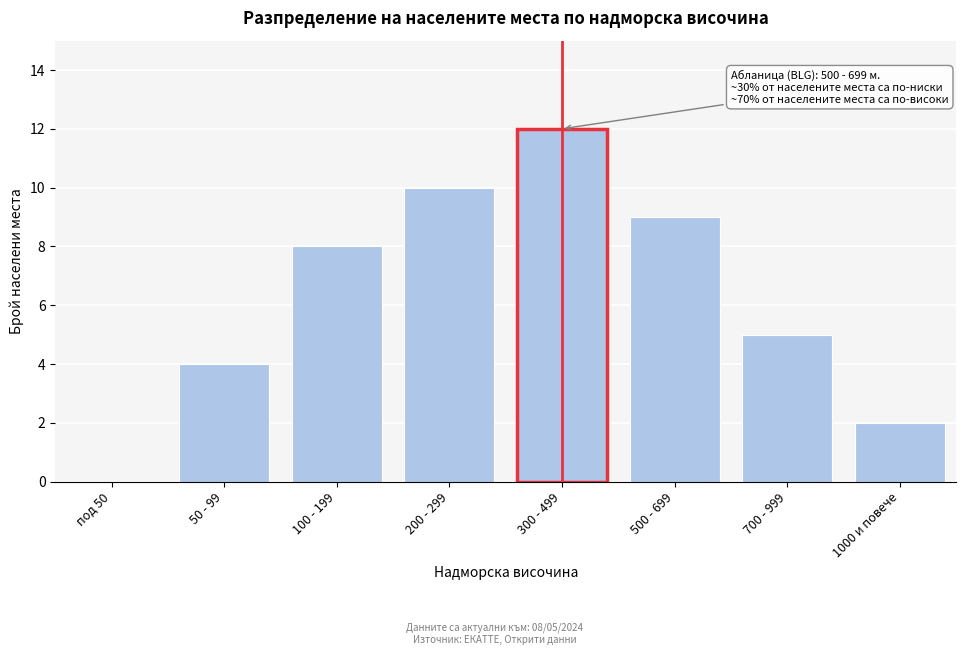

Reading right to left, transcribe all the data shown in this chart.

1000 и повече=2	700 - 999=5	500 - 699=9	300 - 499=12	200 - 299=10	100 - 199=8	50 - 99=4	под 50=0